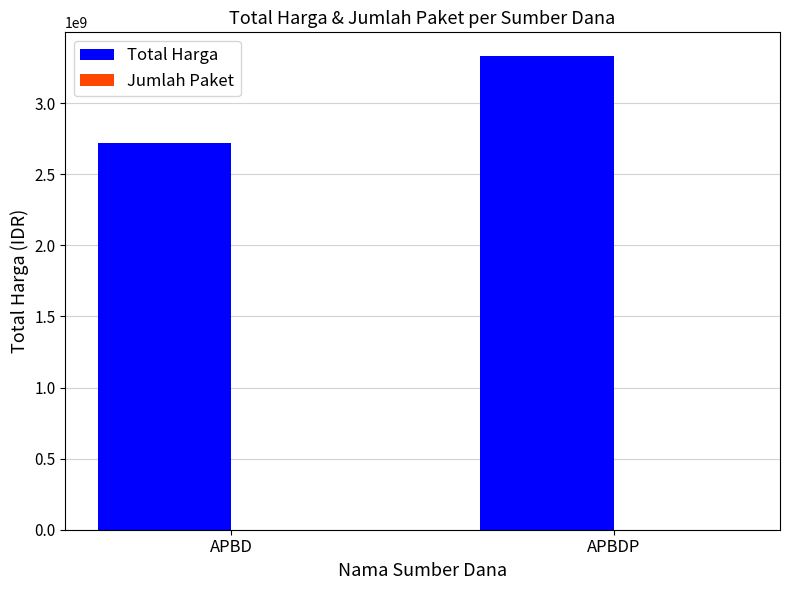

Are the bars horizontal?

No